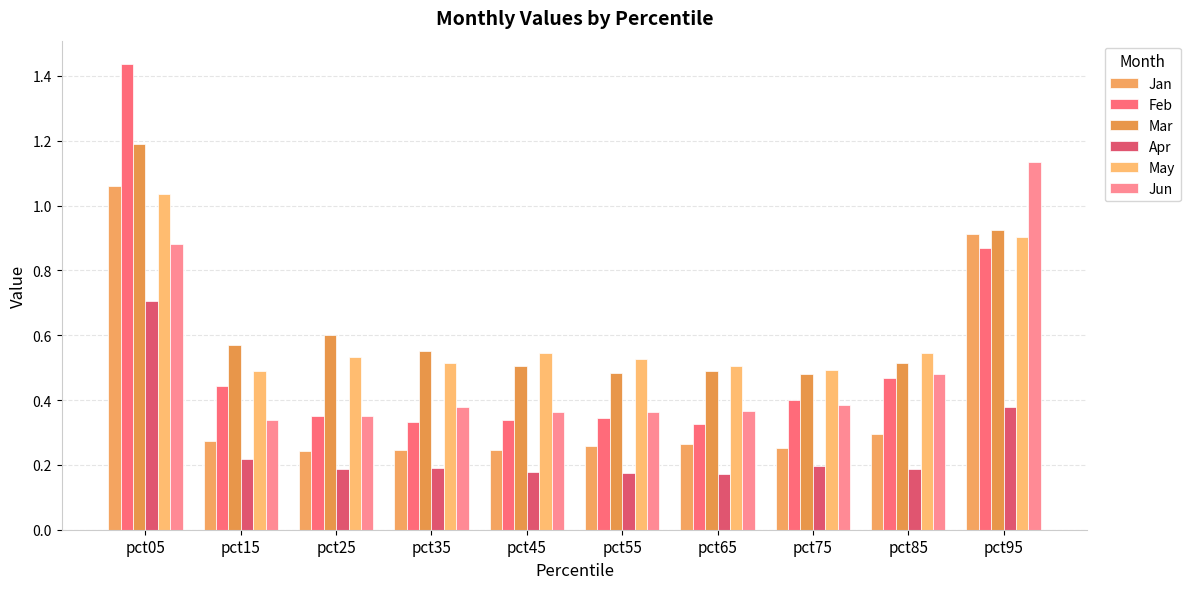

At pct25, list the series in order from smallest to largest.

Apr, Jan, Feb, Jun, May, Mar